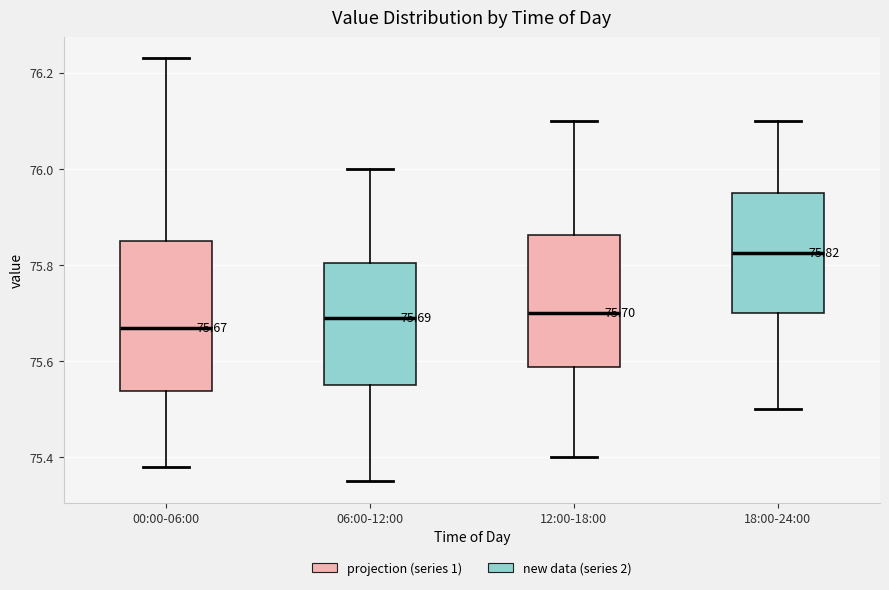

Which box is the tallest, from its lower edge to its upper edge?

00:00-06:00